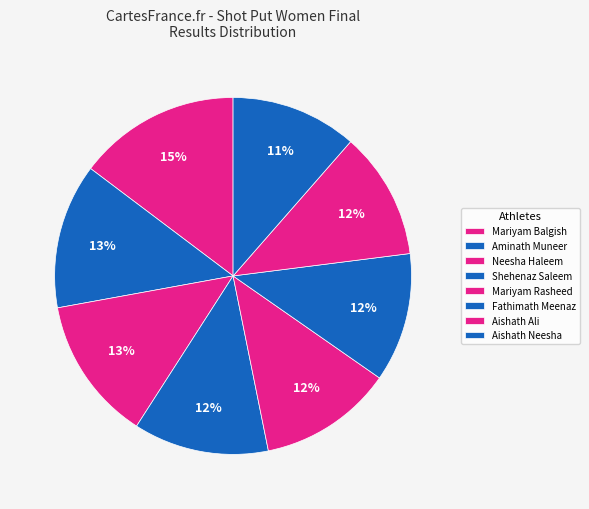

The Neesha Haleem slice represents 2% of the pie. True or false?

False